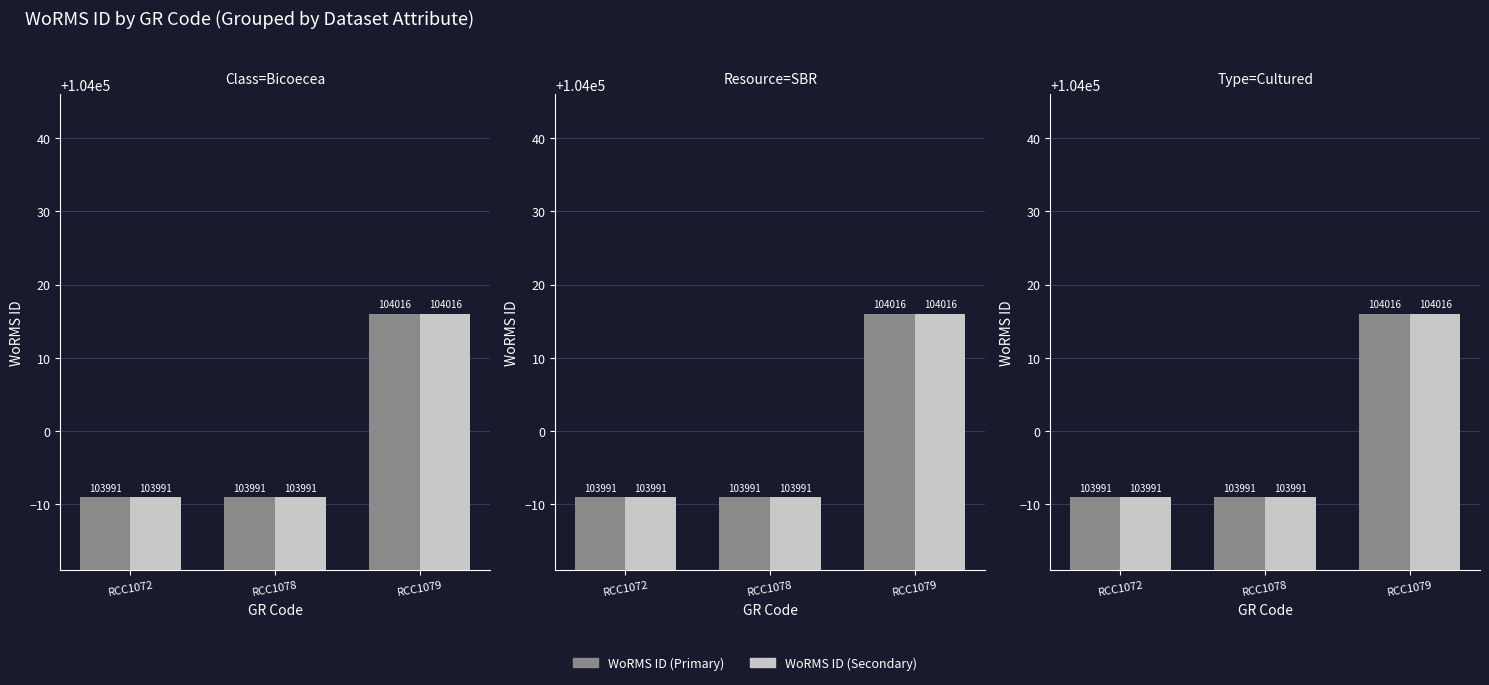

Which series has the widest spread of values?

WoRMS ID (Primary)